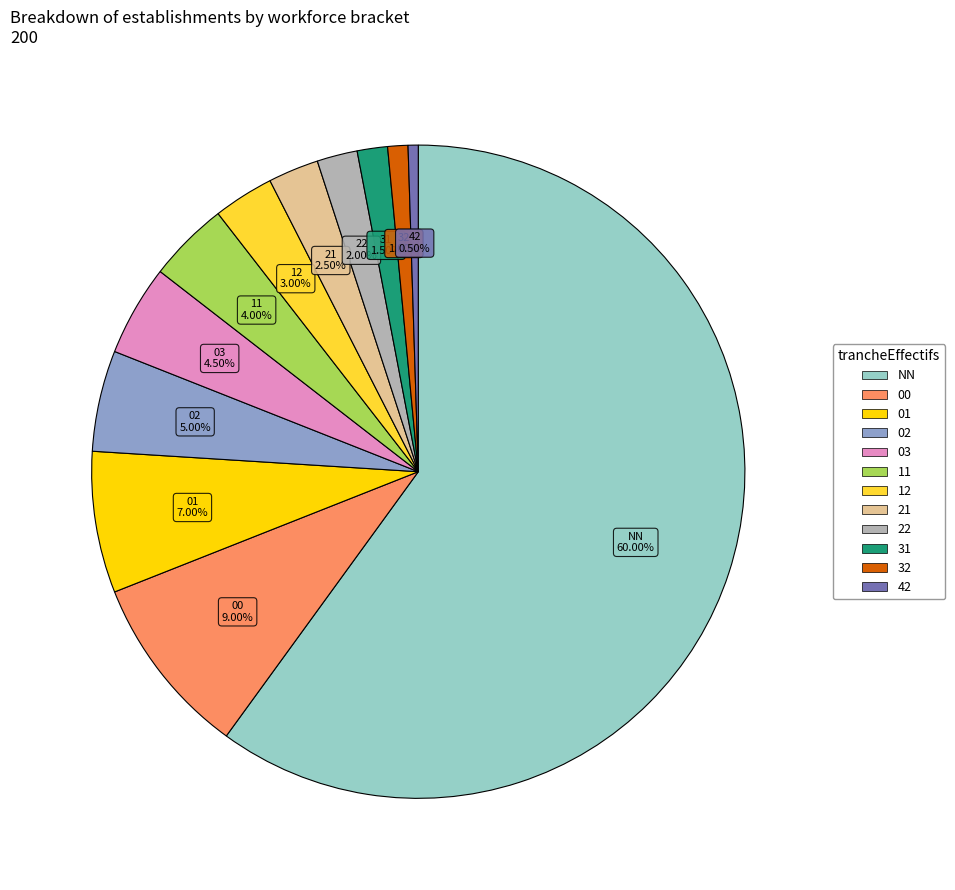

What portion of the pie excludes 32?

99.0%